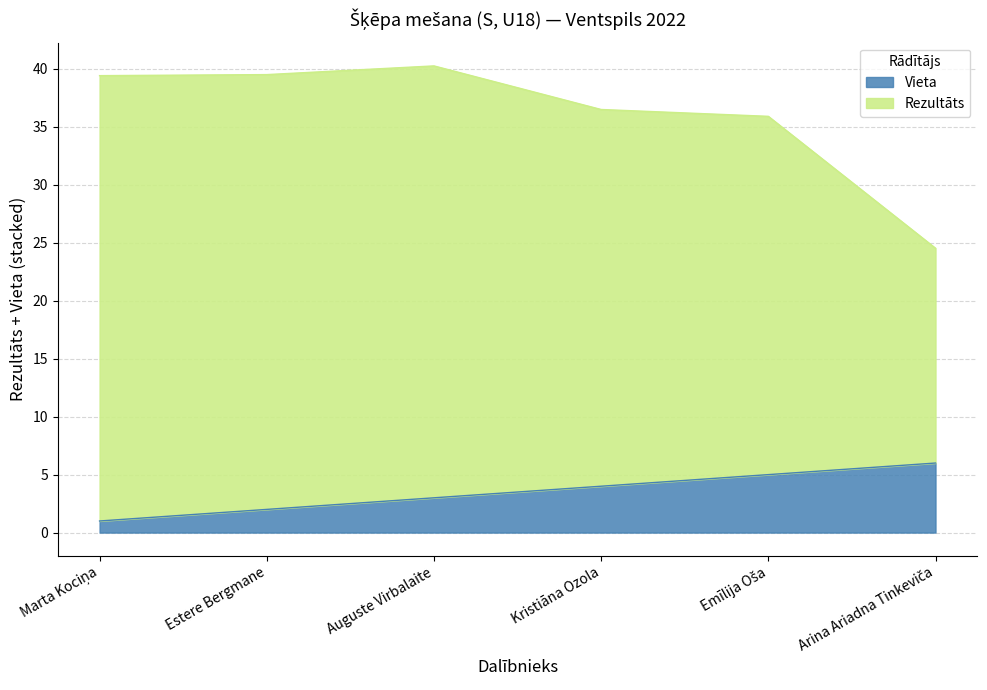

List the series in order of their peak value, lowest first.

Vieta, Rezultāts